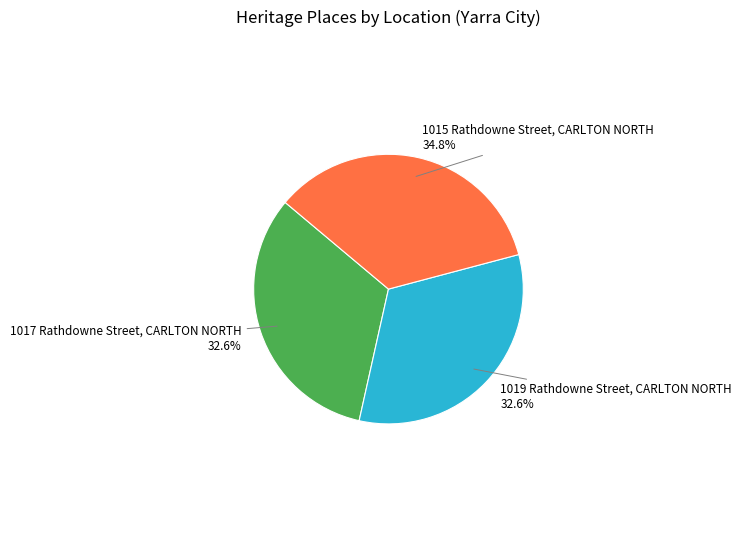

Which category has the biggest portion of the pie?

1015 Rathdowne Street, CARLTON NORTH